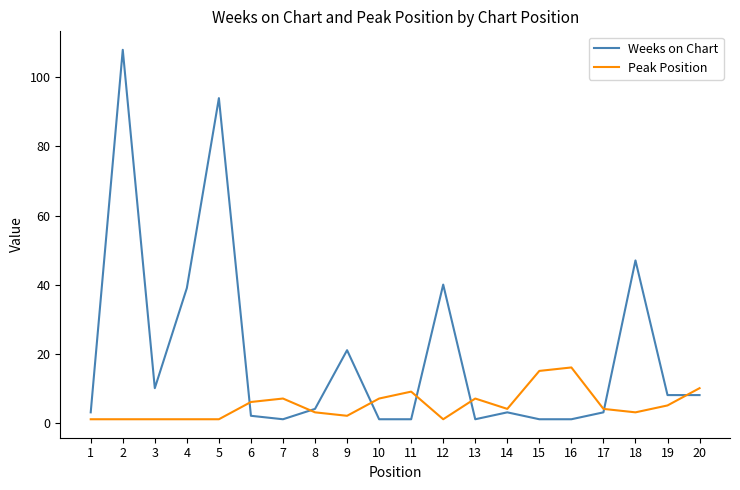

Which series changed the most between 8 and 18?

Weeks on Chart